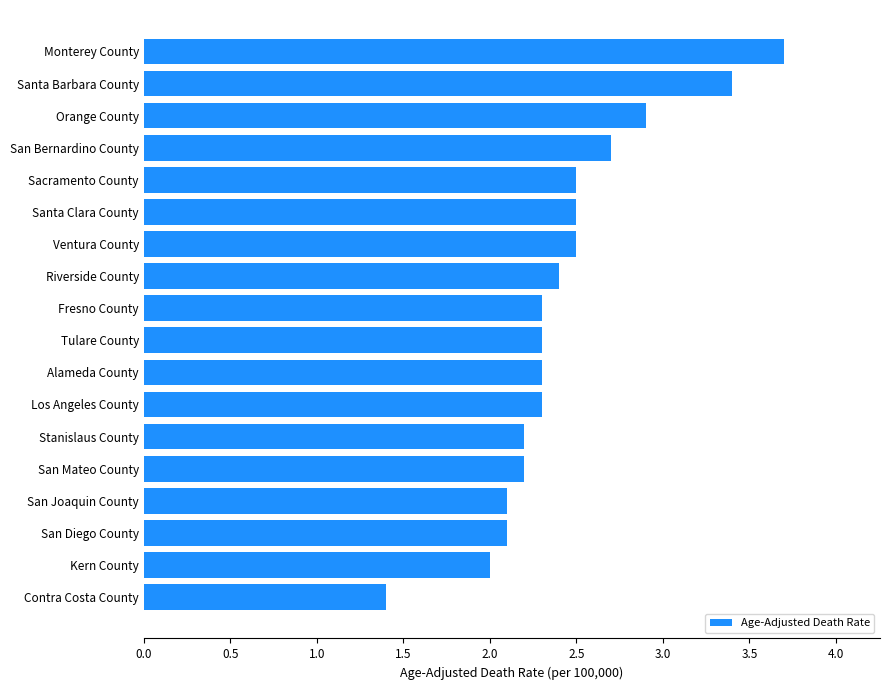

Which category has the highest value across all series?

Monterey County